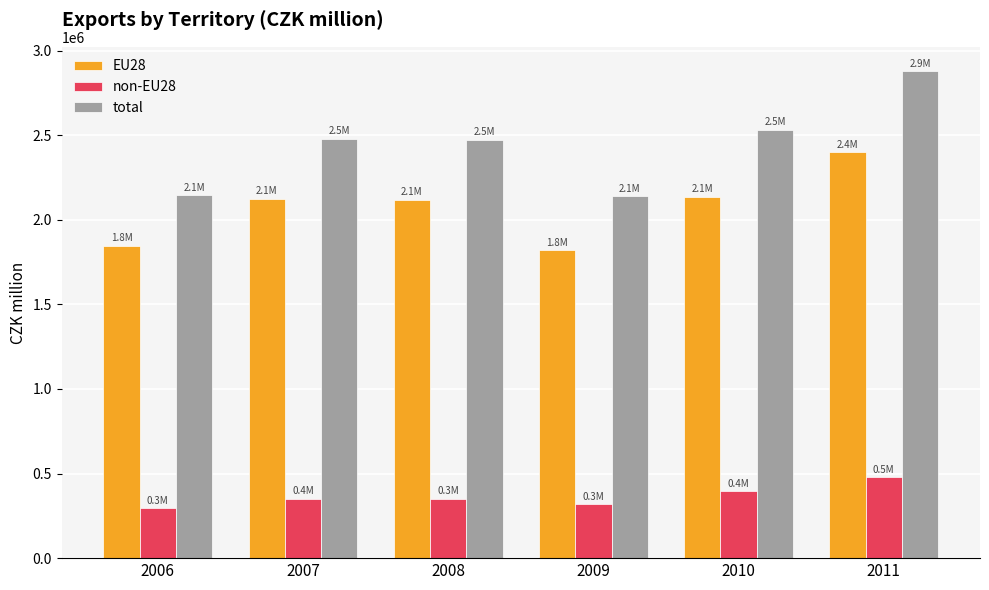

What value does the non-EU28 series have at 2008?

349928